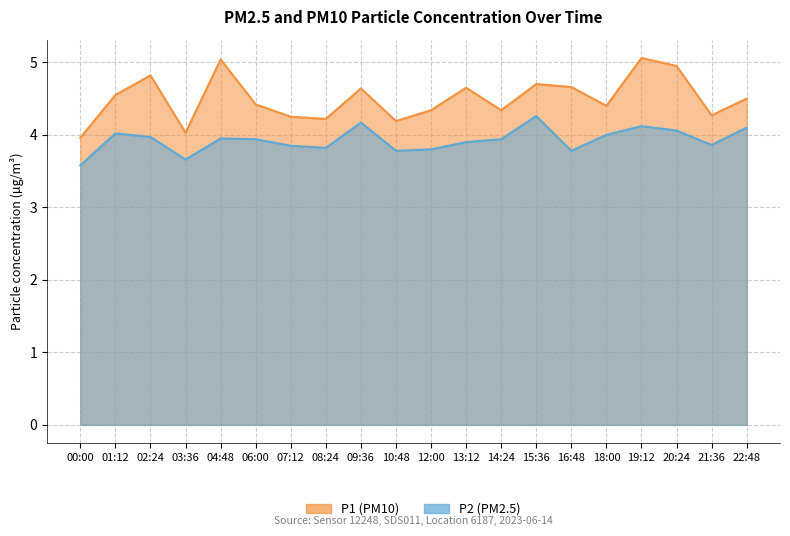

True or false: P1 has more than 1 points higher than both neighbors.

True